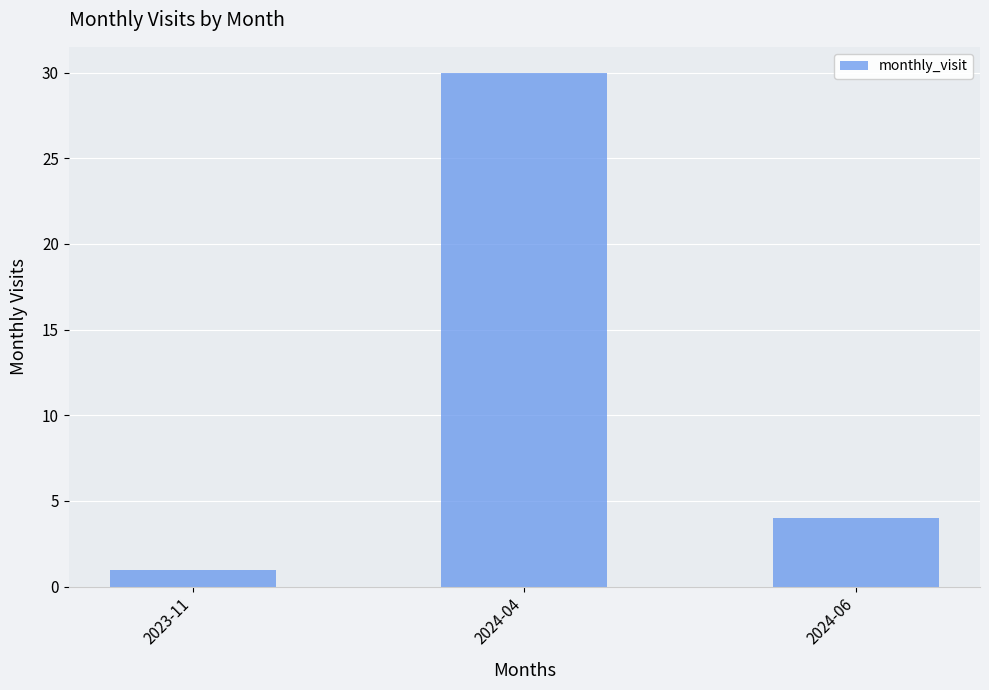

What is the difference between the maximum and minimum values?

29